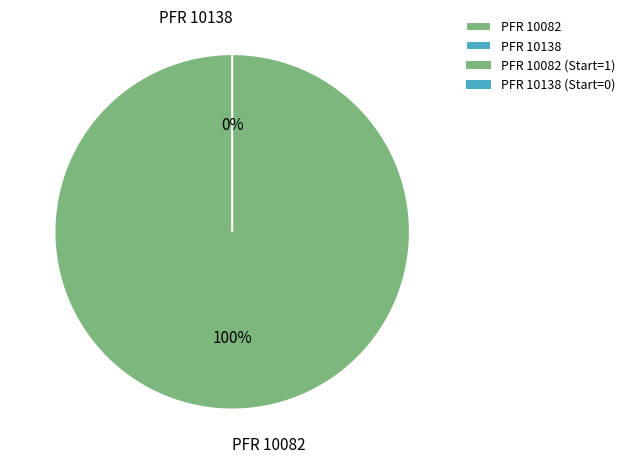

To the nearest percent, what is the difference between the PFR 10082 and PFR 10138 slice percentages?

100%